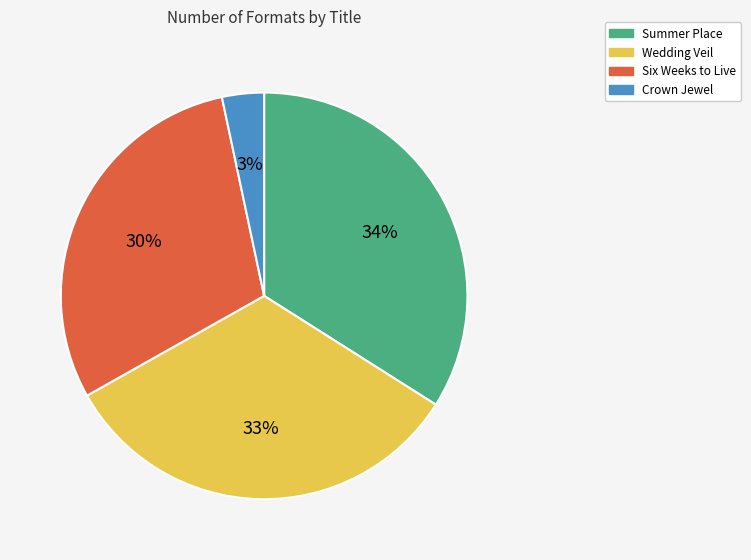

What is the ratio of the value at Crown Jewel to the value at Wedding Veil?

0.1